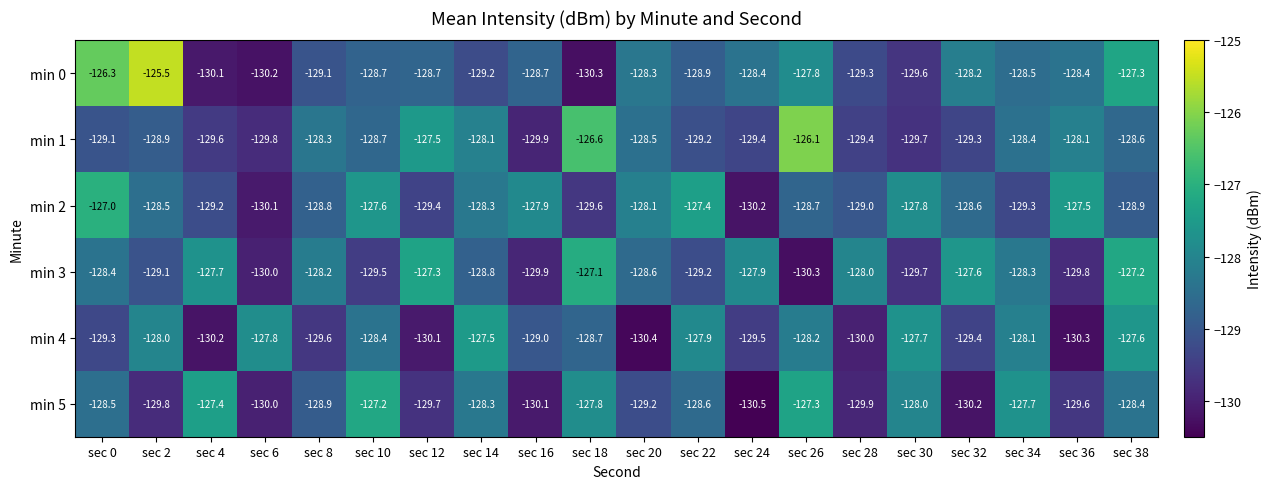

What is the greatest value displayed?

-125.5